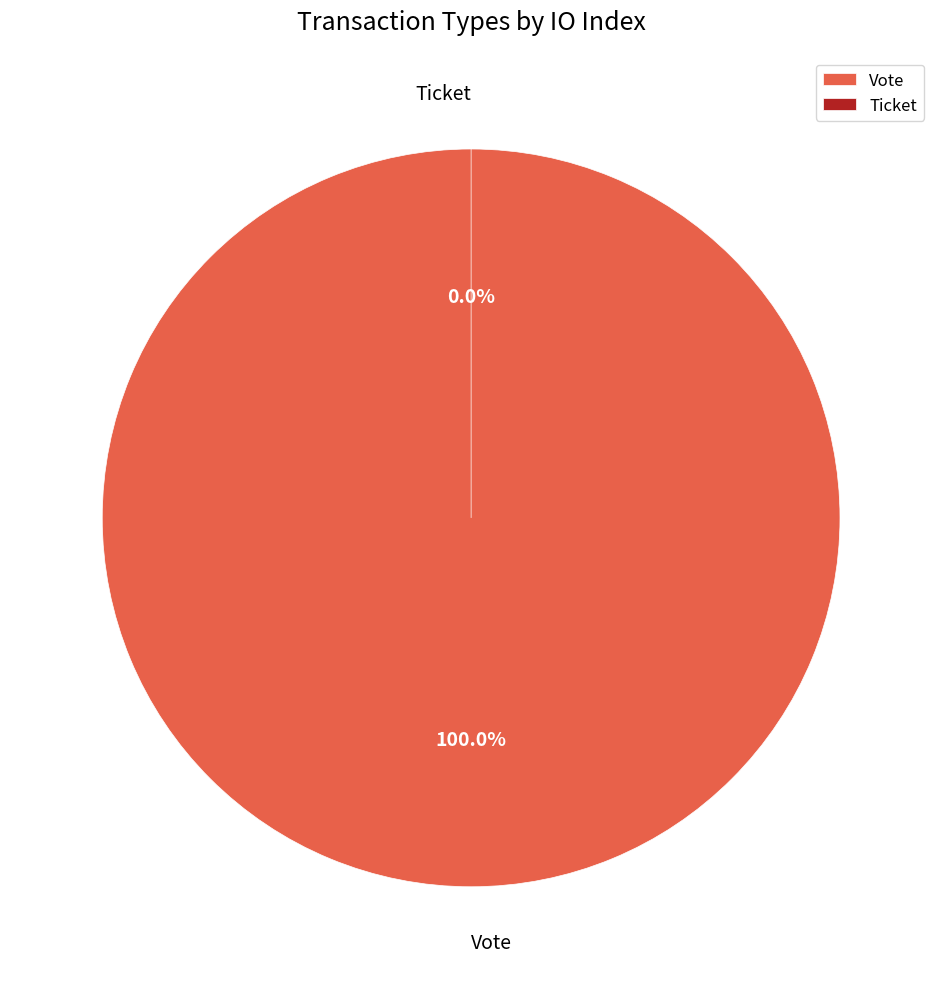

Rank the categories by value from highest to lowest.

Vote, Ticket